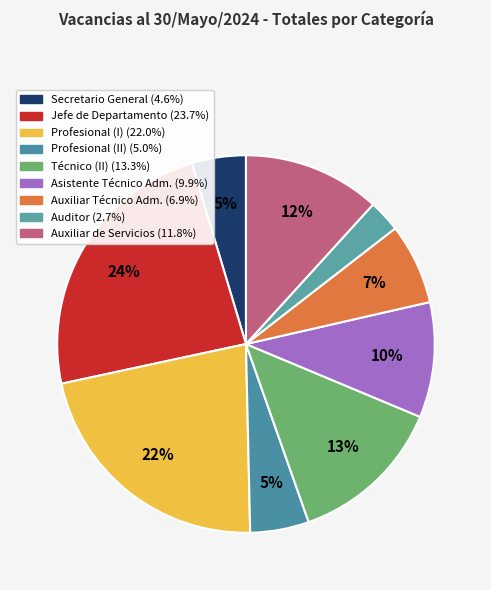

Is there a majority slice in this chart?

No